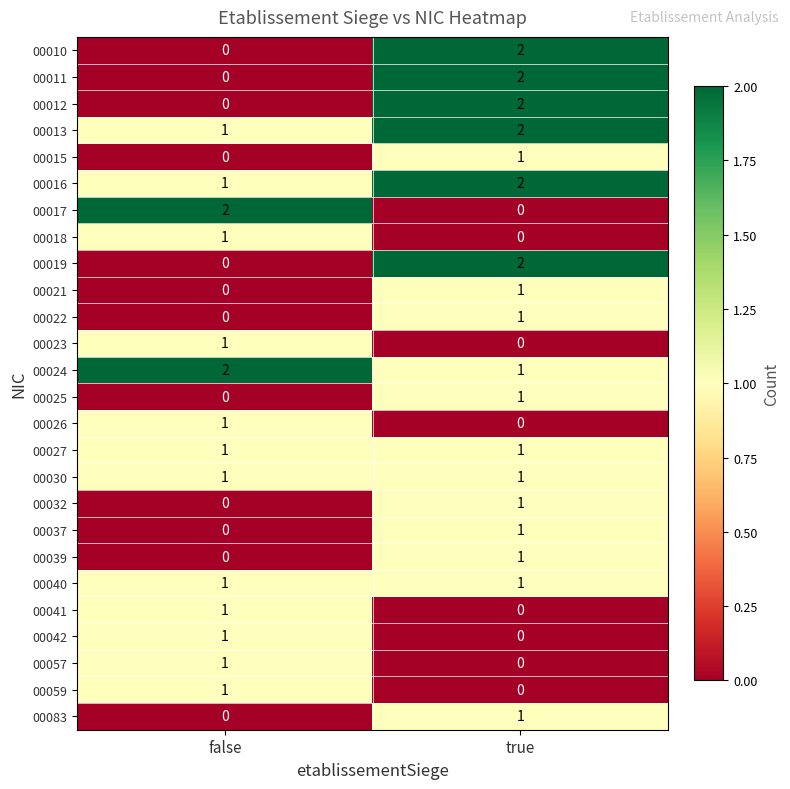

At which category is the sum across all series the highest?

true